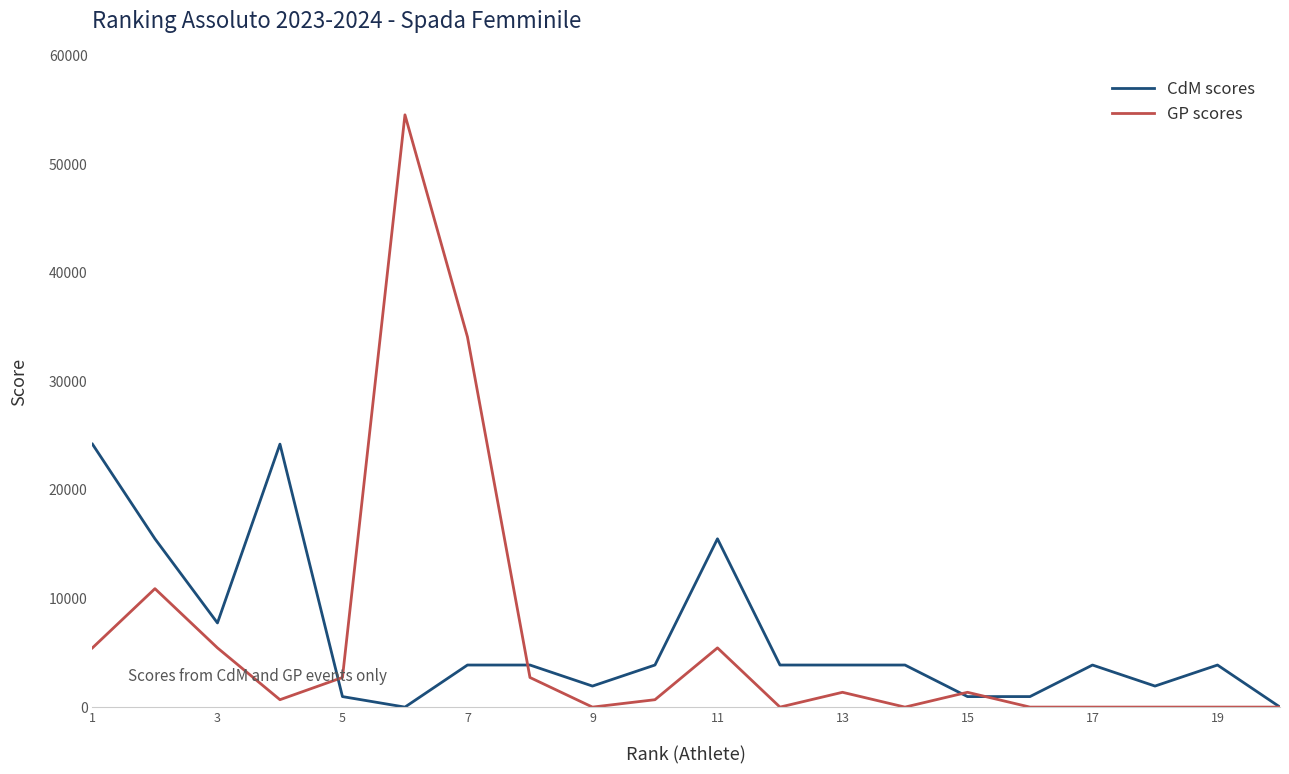

Rank the series by their maximum value, from highest to lowest.

GP scores, CdM scores